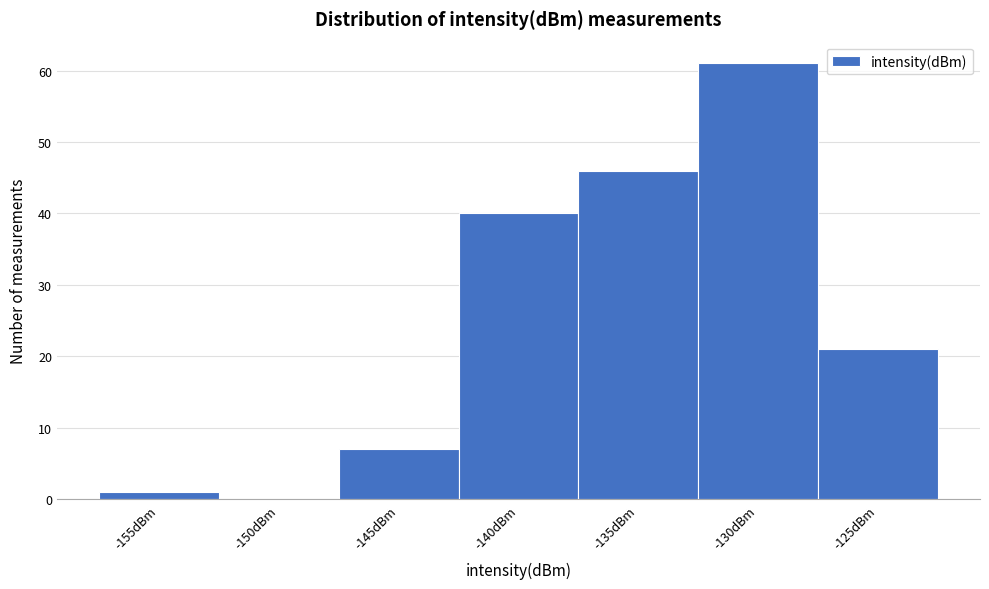

Reading left to right, list all the values displayed in this chart.

-155dBm=1	-150dBm=0	-145dBm=7	-140dBm=40	-135dBm=46	-130dBm=61	-125dBm=21